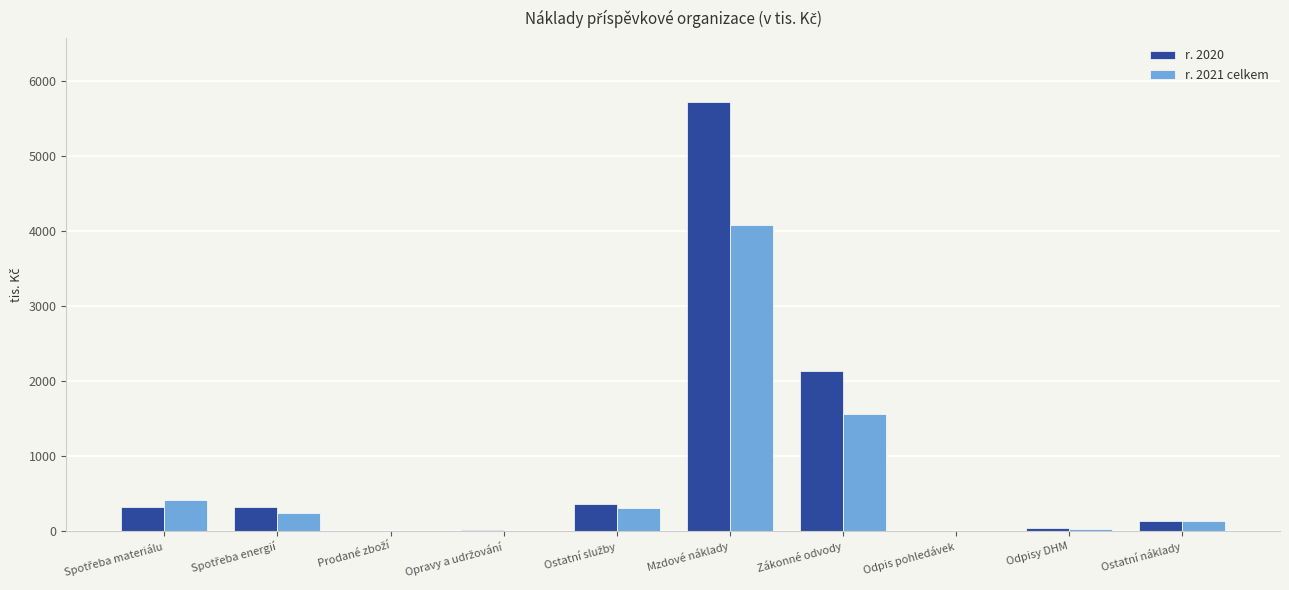

At which category is the sum across all series the highest?

Mzdové náklady